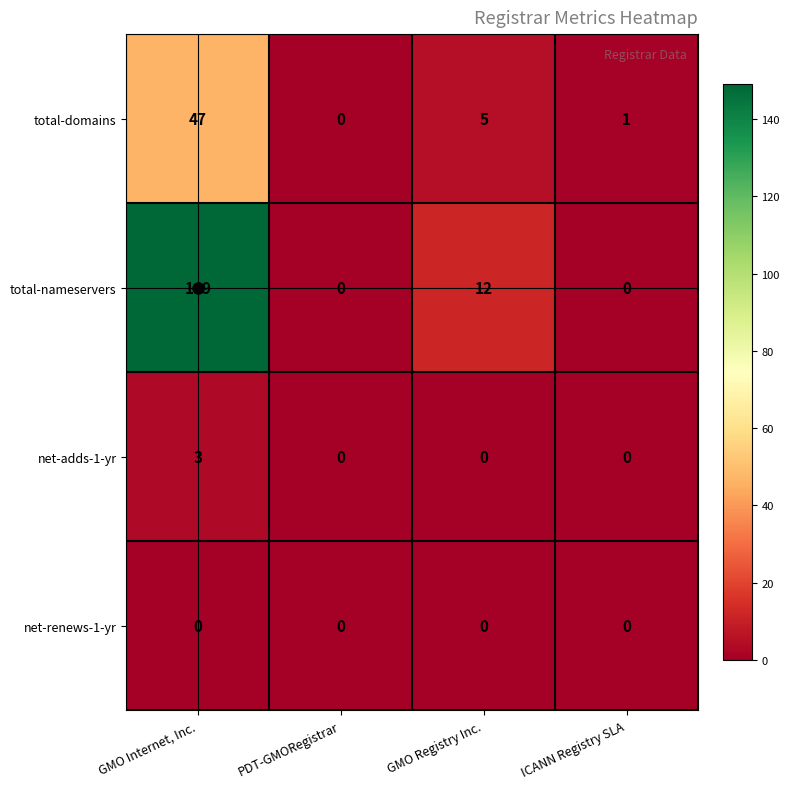

What is the total value across all series at GMO Internet, Inc.?

199